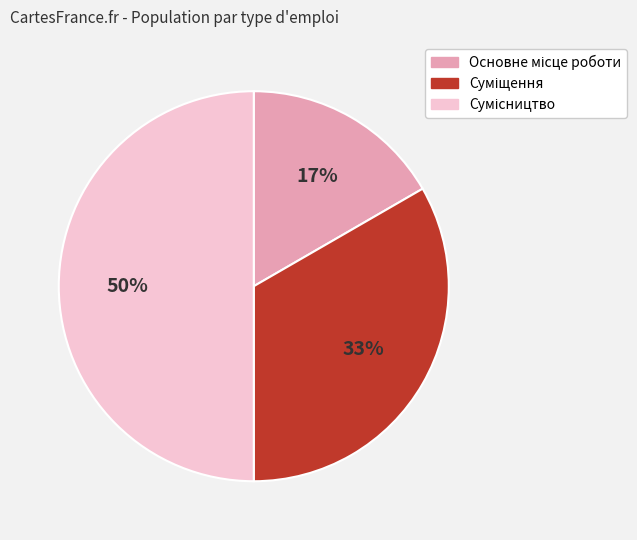

To the nearest percent, what is the average slice percentage?

33%